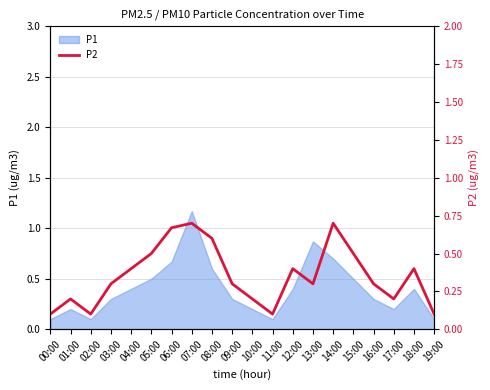

What value does the data have at 16:00?

0.3